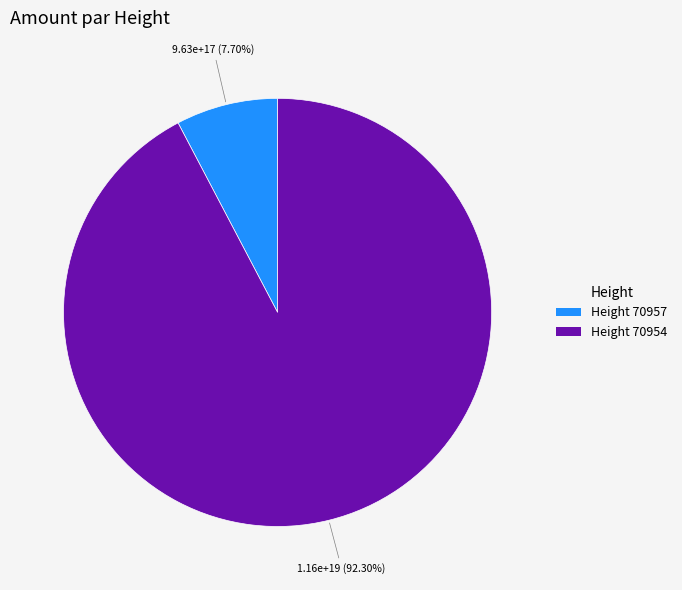

Does any single category account for the majority?

Yes